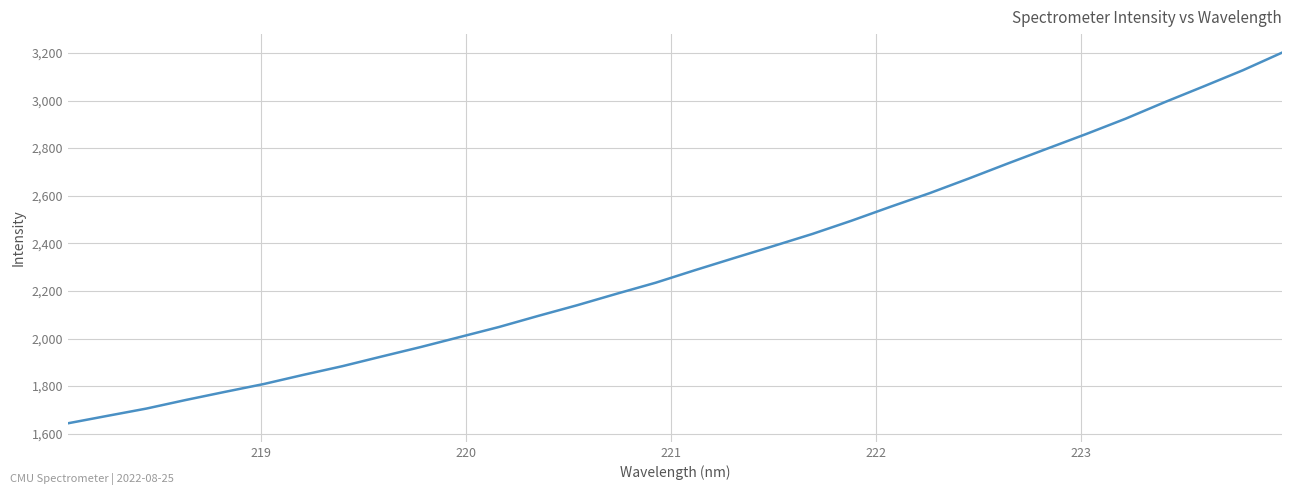

What is the difference between the maximum and minimum values?

1557.4